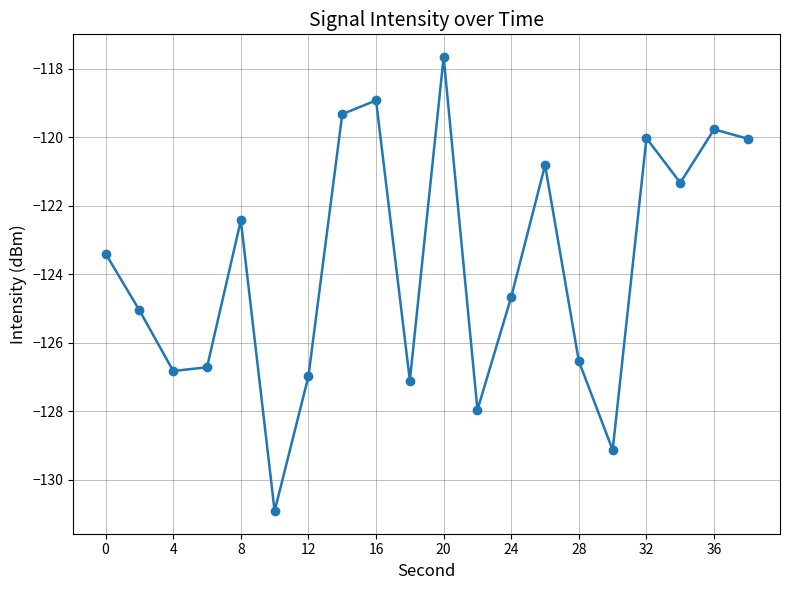

Does the chart have visible grid lines?

Yes